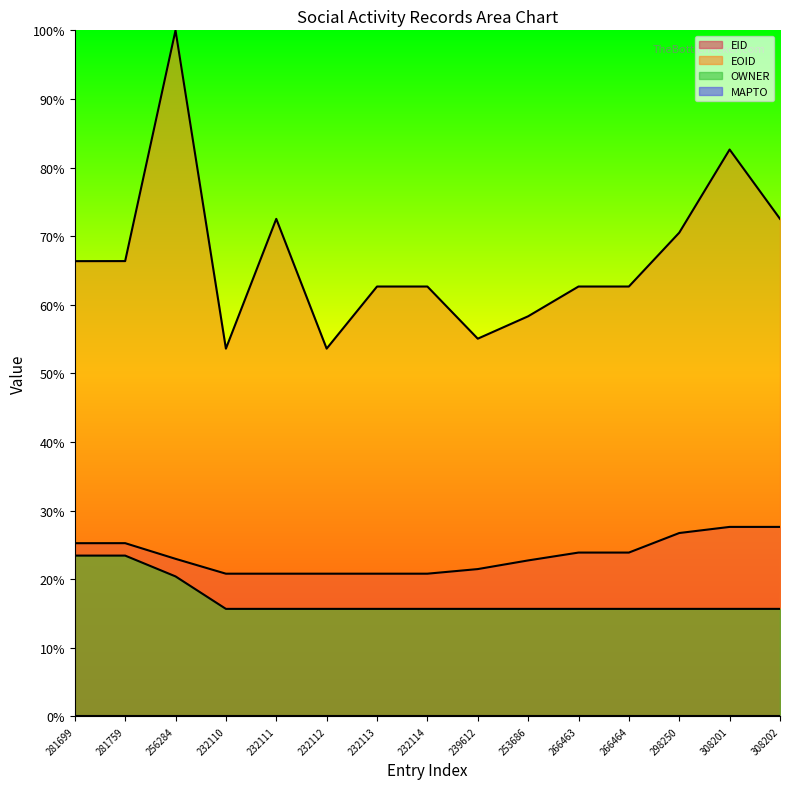

Which series changed the most between 232110 and 239612?

EOID